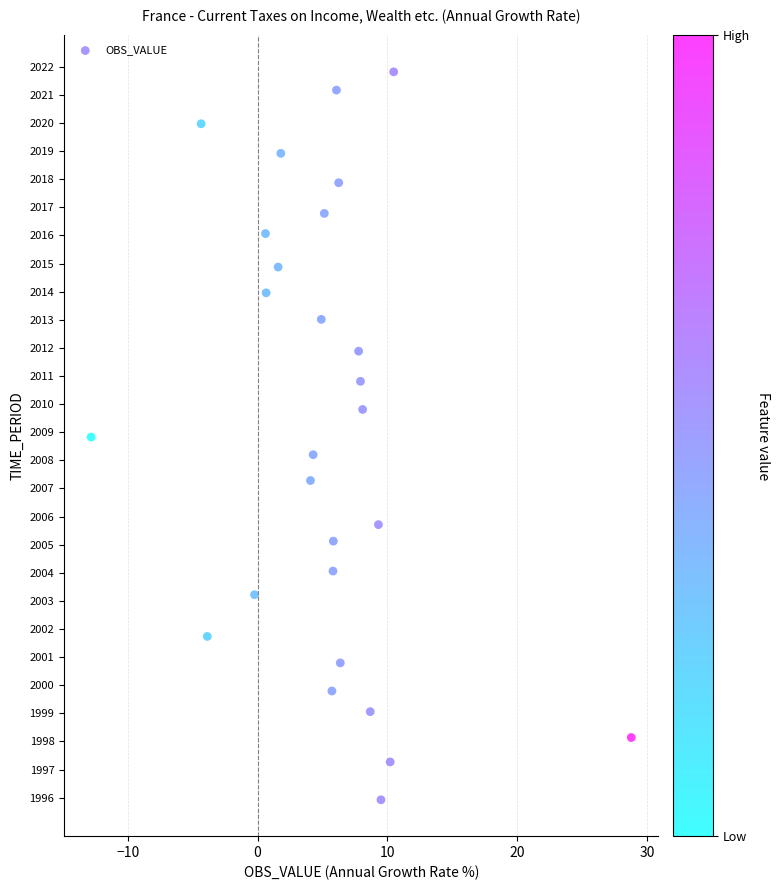

What is the range of Y values (max minus min)?

25.9